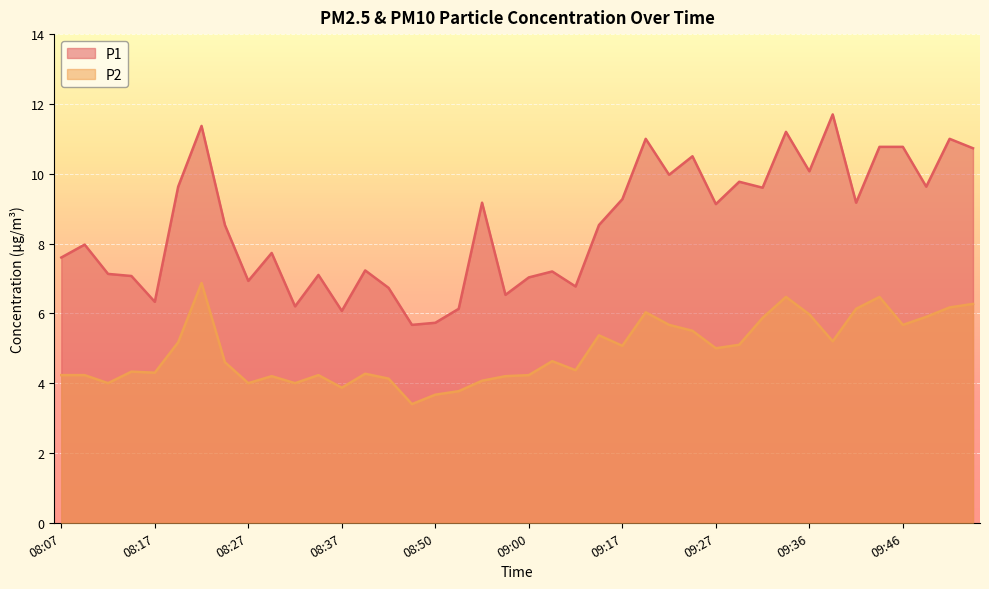

How many interior local peaks does the P1 series have?

13